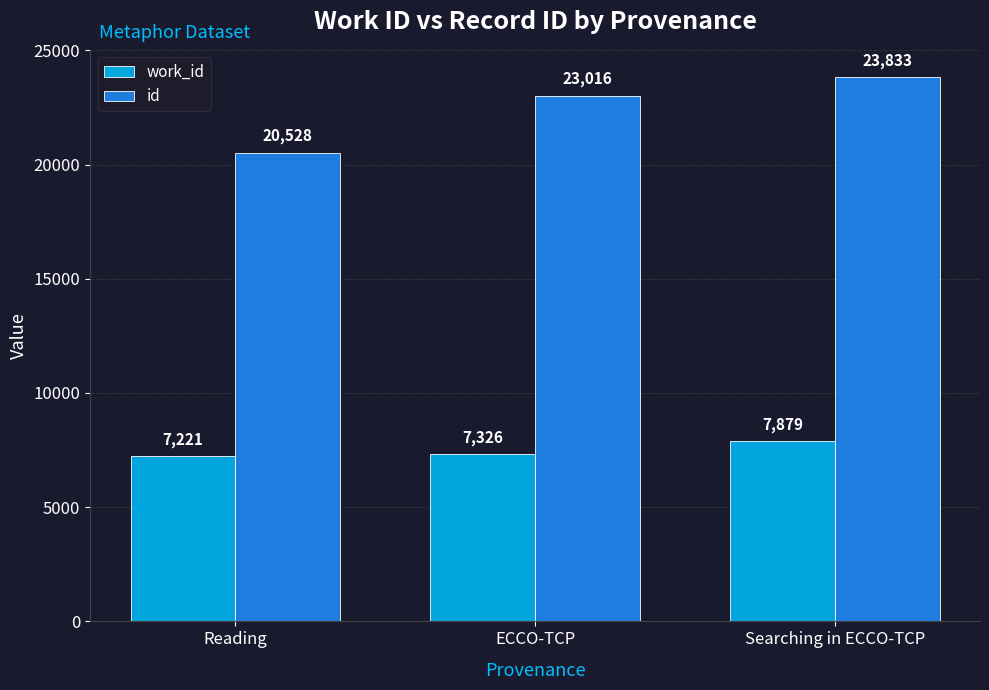

What is the difference between the maximum and minimum values in the work_id series?

658